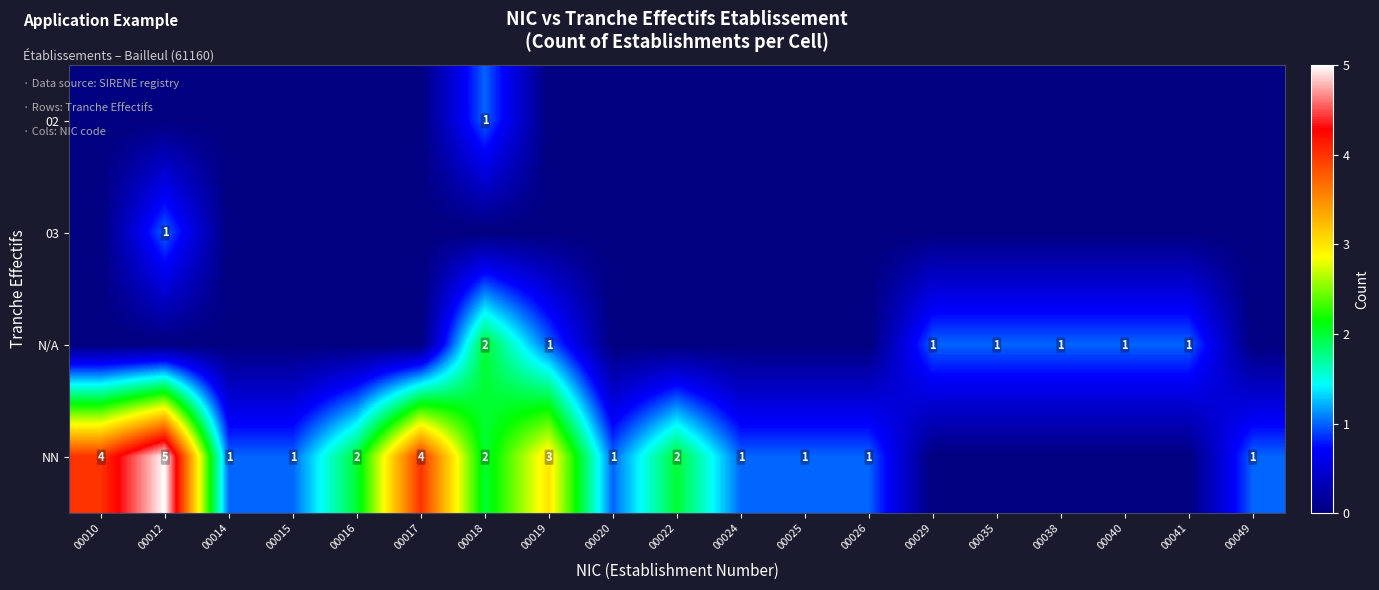

Is it true that row_1 equals 0 at 00049?

True